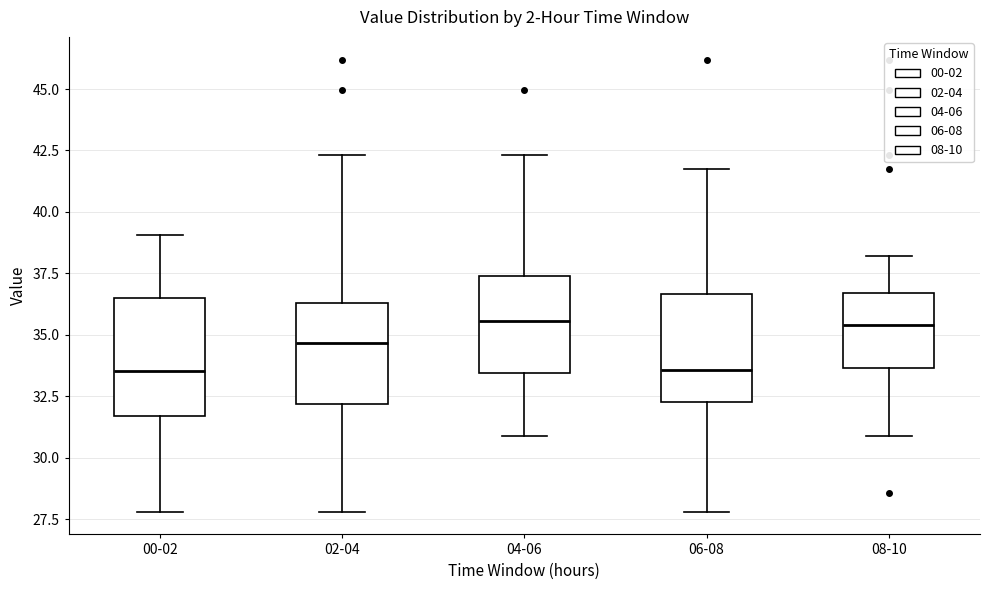

Where does the upper whisker of the box for 04-06 end on the y-axis? The values are not printed on the chart, so give them approximately, as read against the axis.

42.5